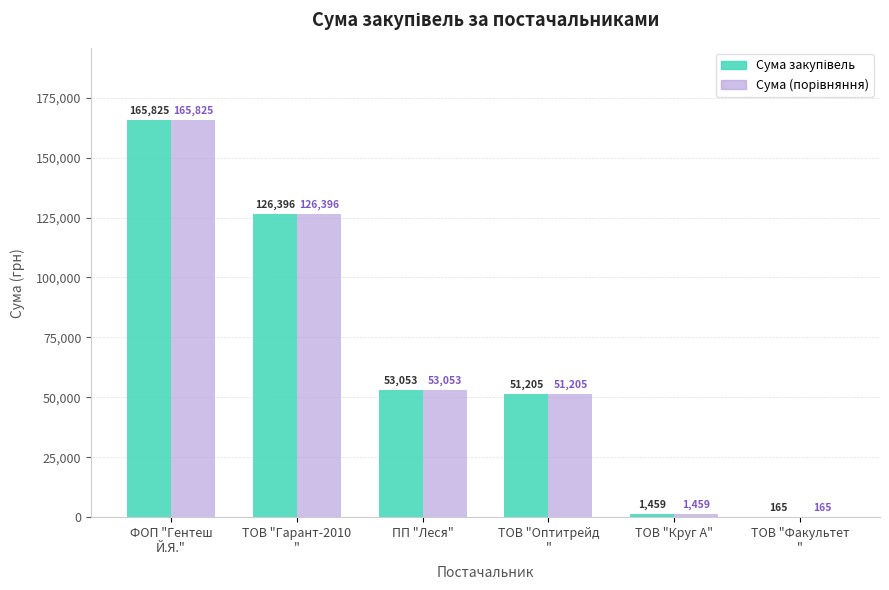

What is the maximum value shown in the chart?

165825.0